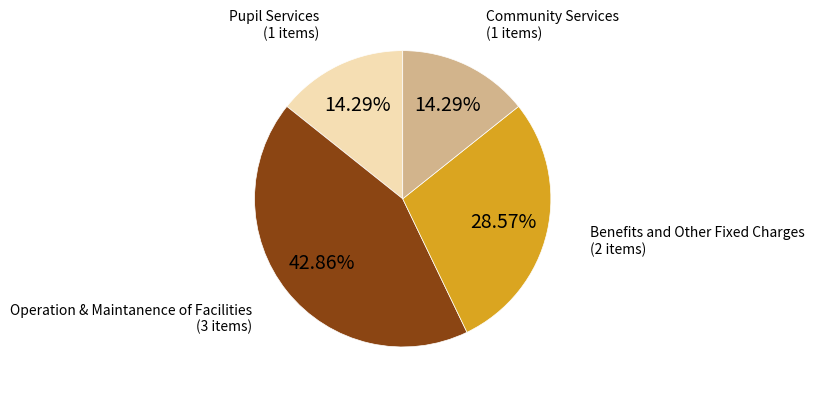

Is there any slice that represents more than half of the pie?

No